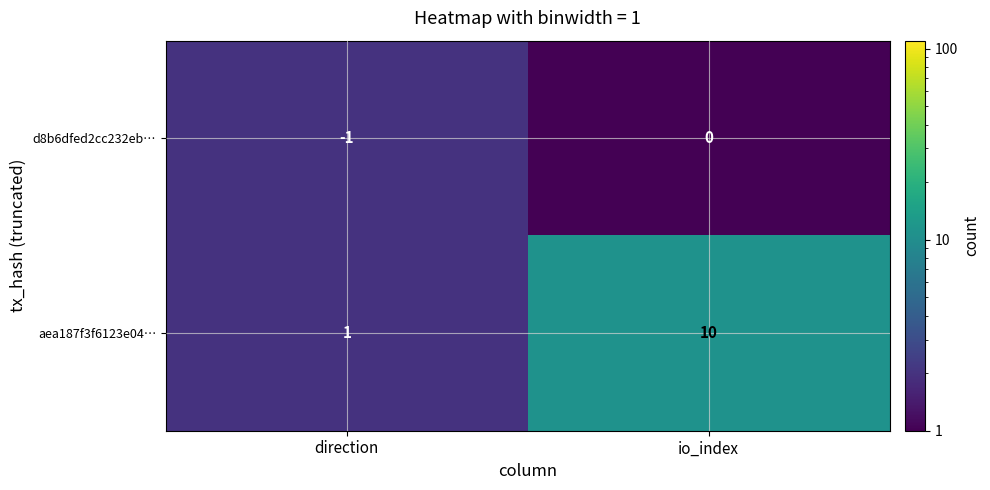

Which series has the largest total across all categories?

aea187f3f6123e04…